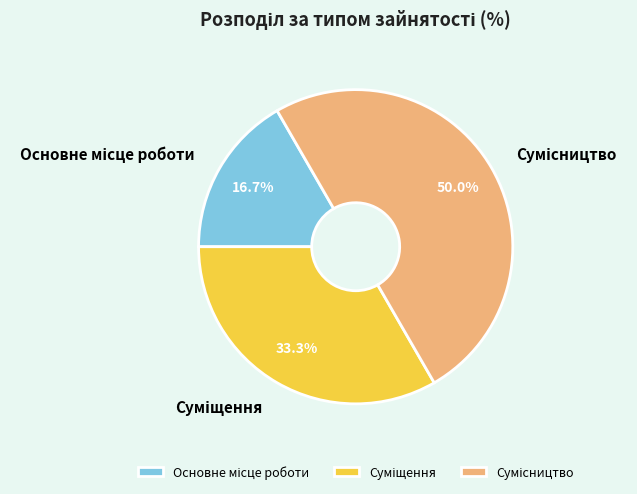

To the nearest percent, what is the difference between the largest and smallest slice percentages?

33%